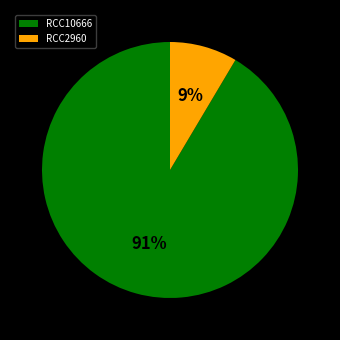

What is the majority slice?

RCC10666